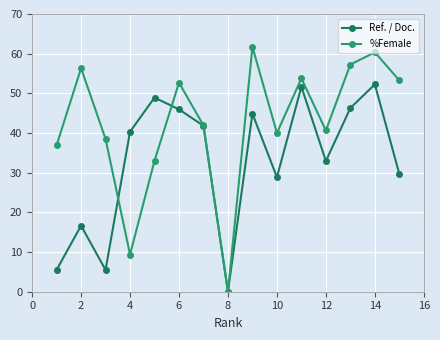

How many interior local peaks does the %Female series have?

5